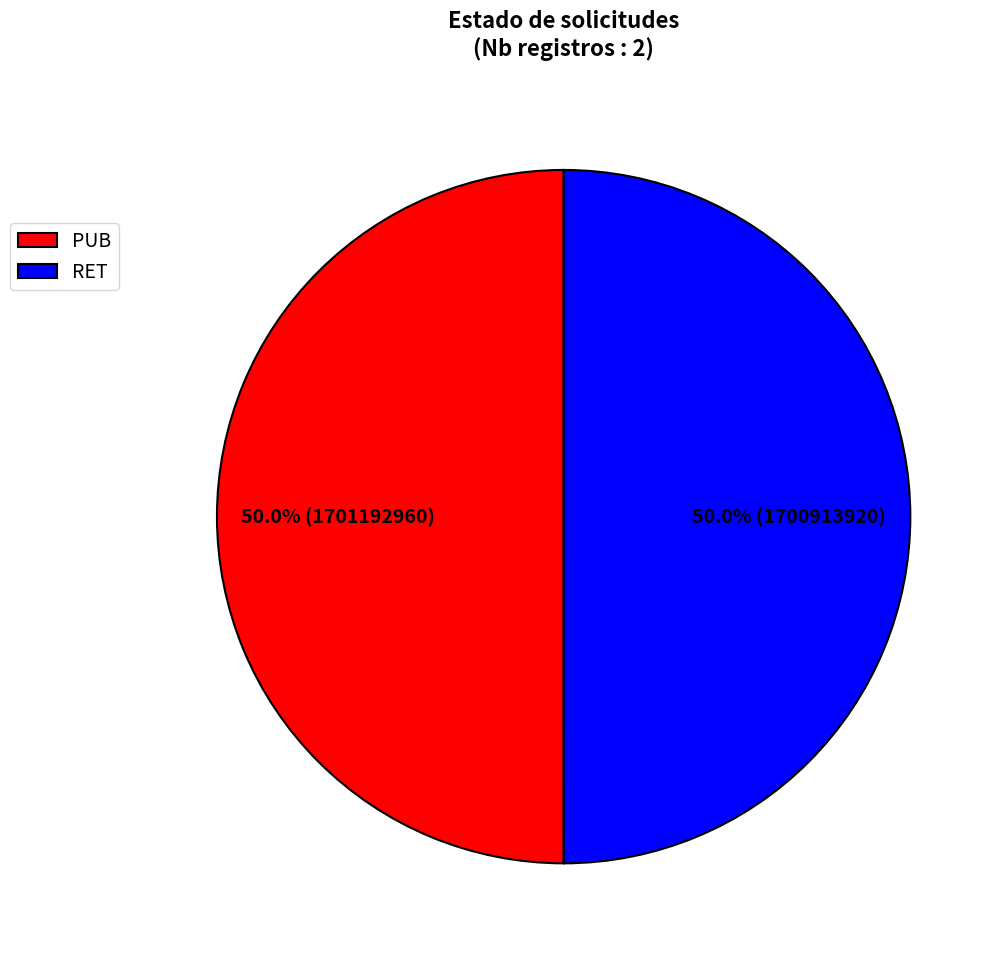

Count the number of slices in the pie.

2